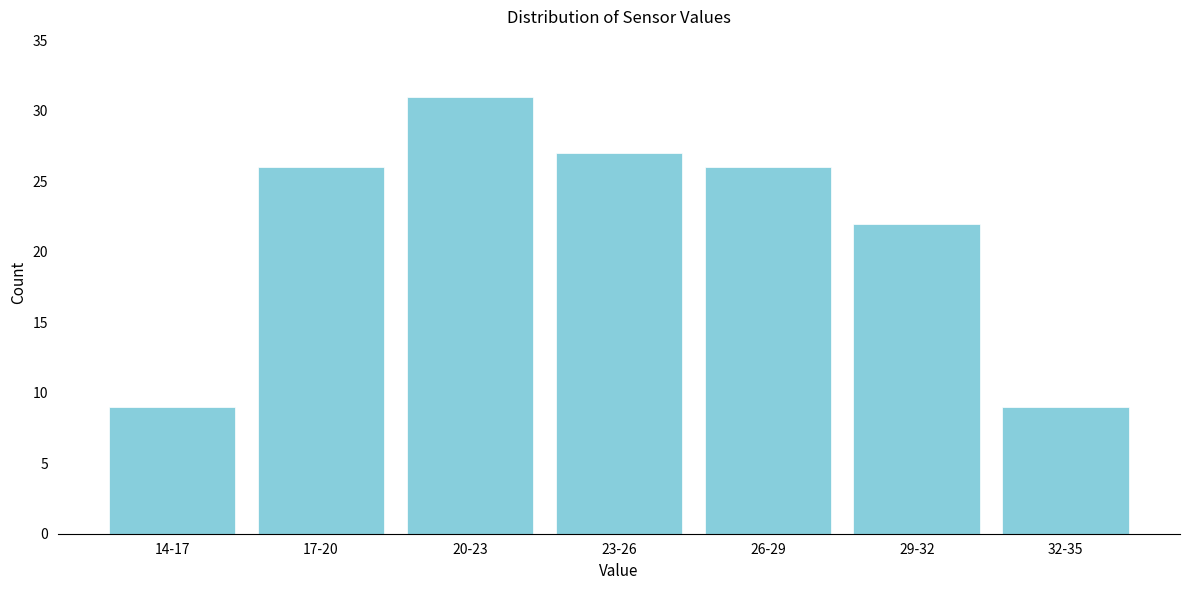

Reading left to right, list all the values displayed in this chart.

14-17=9	17-20=26	20-23=31	23-26=27	26-29=26	29-32=22	32-35=9